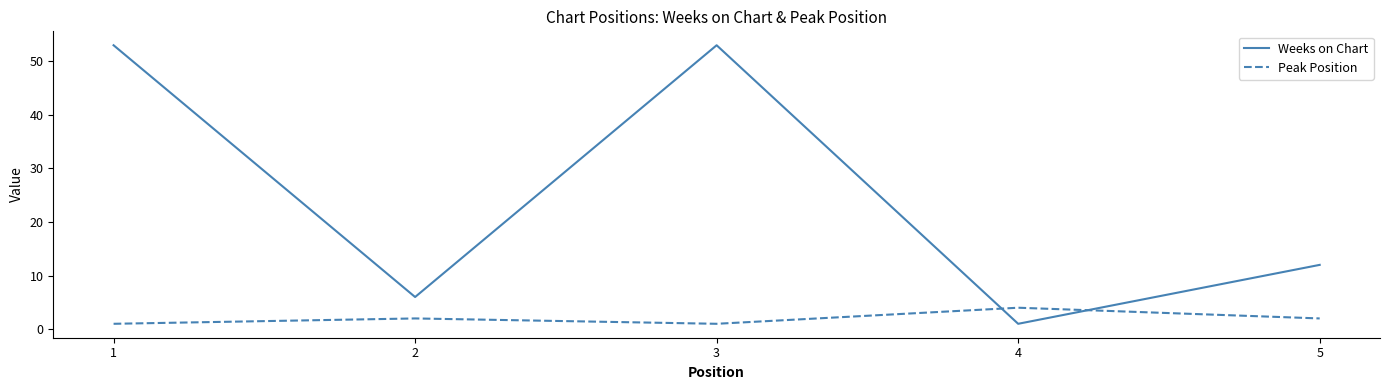

Which series has the largest range (max minus min)?

Weeks on Chart